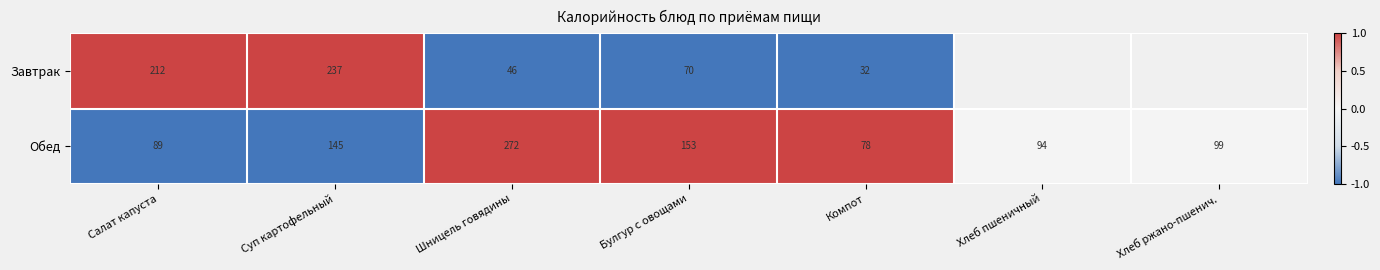

What is the total value across all series at Компот?

110.0